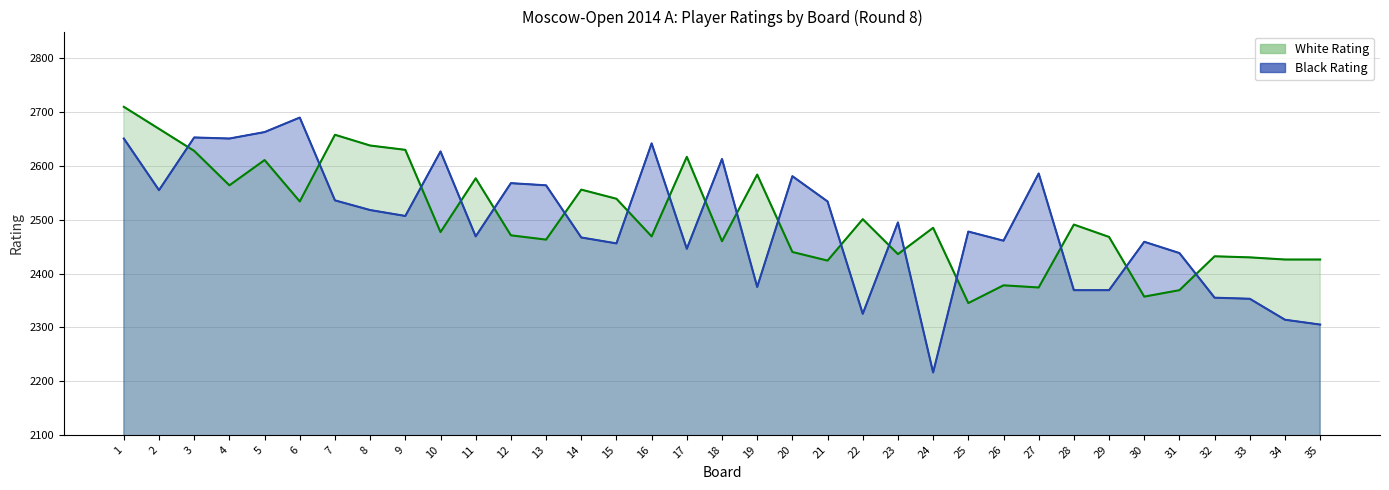

What is the value of the White Rating (line) point at the 21st from the left?

2424